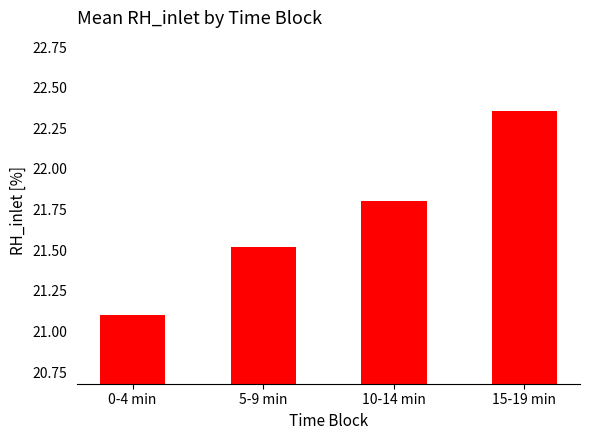

Where is the data nearest to the value 21?

0-4 min